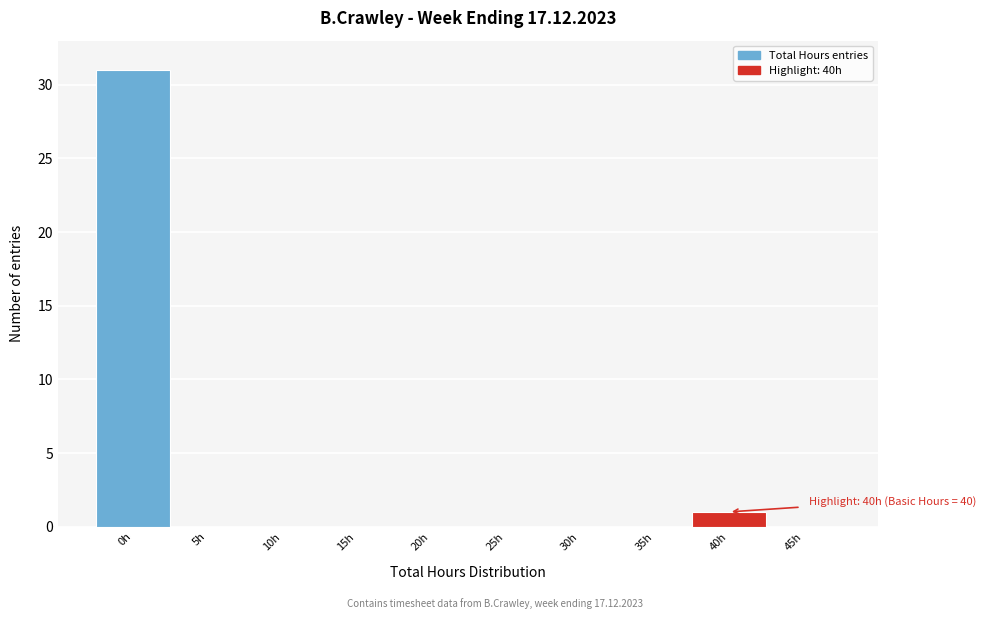

Reading left to right, transcribe all the data shown in this chart.

0h=31	5h=0	10h=0	15h=0	20h=0	25h=0	30h=0	35h=0	40h=1	45h=0